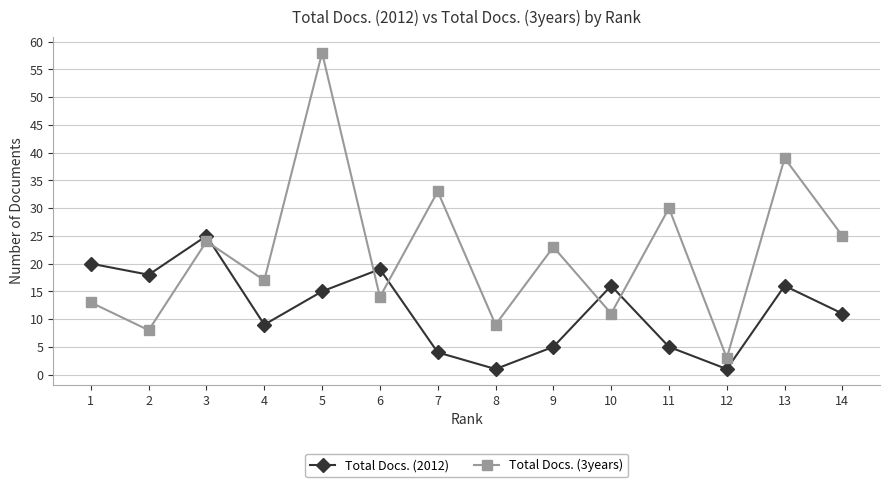

How many values in the Total Docs. (3years) series are below 23?

7